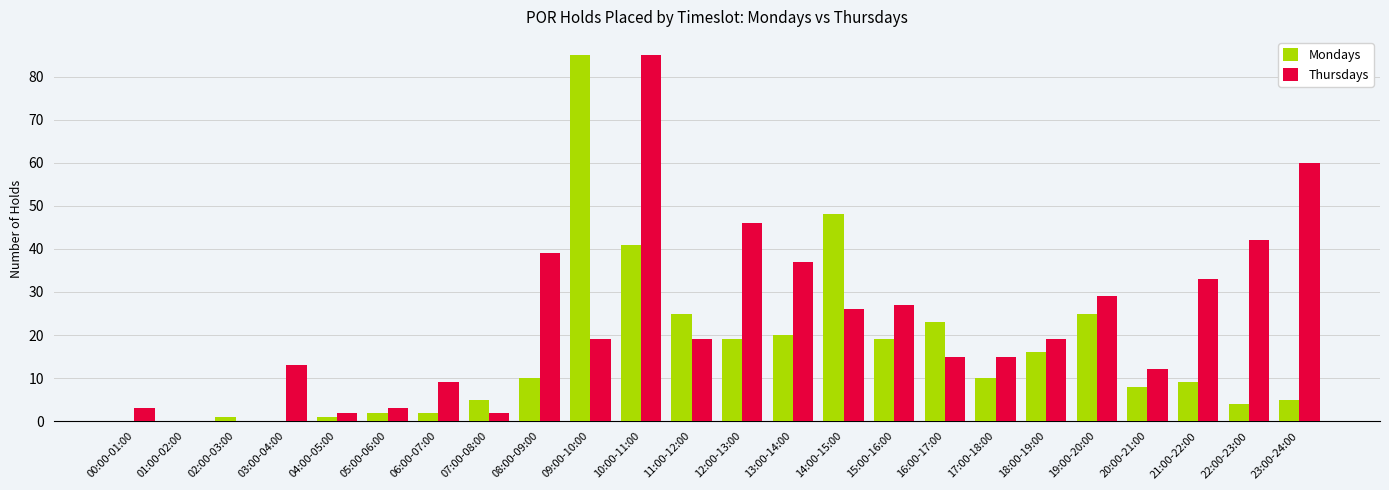

Between 07:00-08:00 and 13:00-14:00, which series saw the biggest shift?

Thursdays